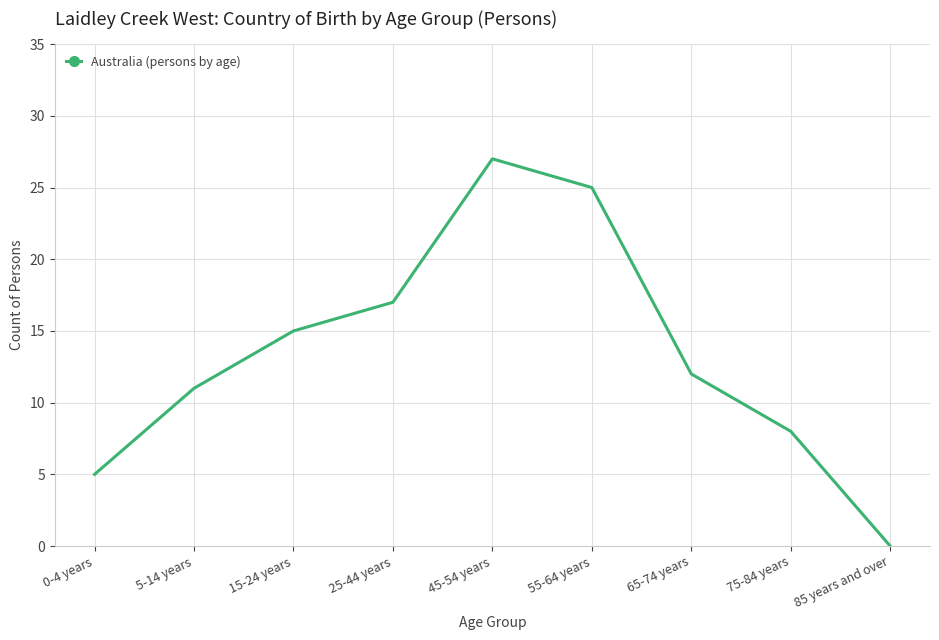

What is the difference between the values at 85 years and over and 65-74 years?

12